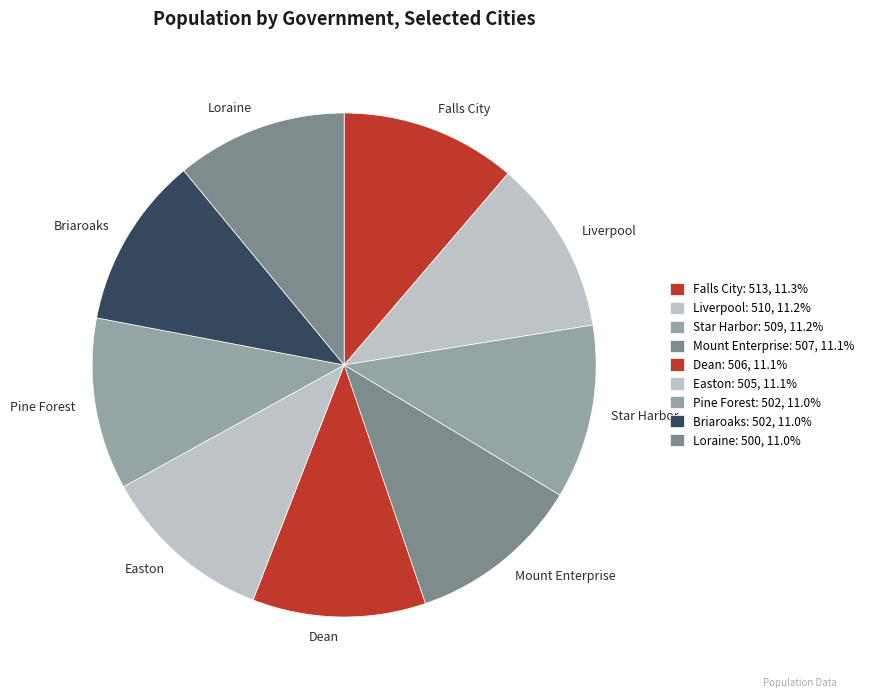

Is there any slice that represents more than half of the pie?

No